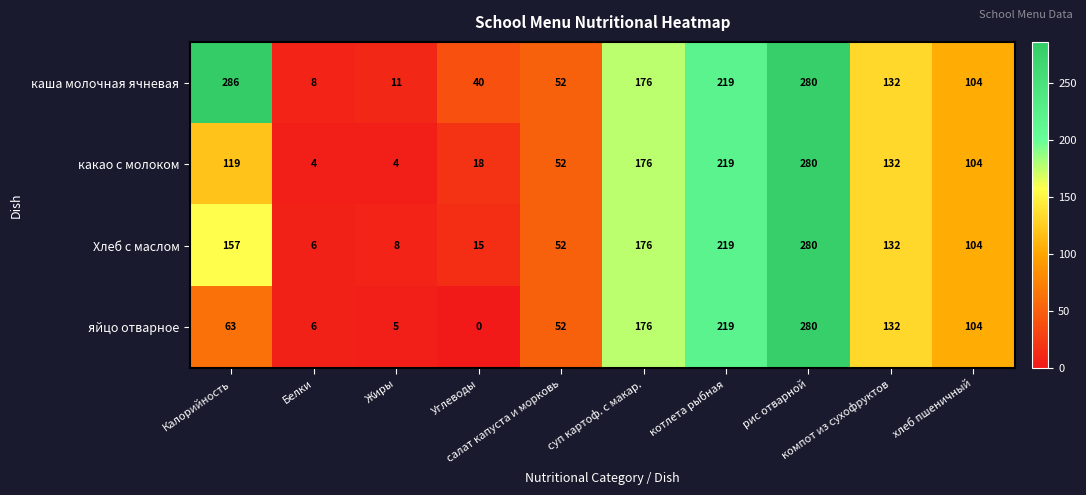

Which series has the largest range (max minus min)?

яйцо отварное